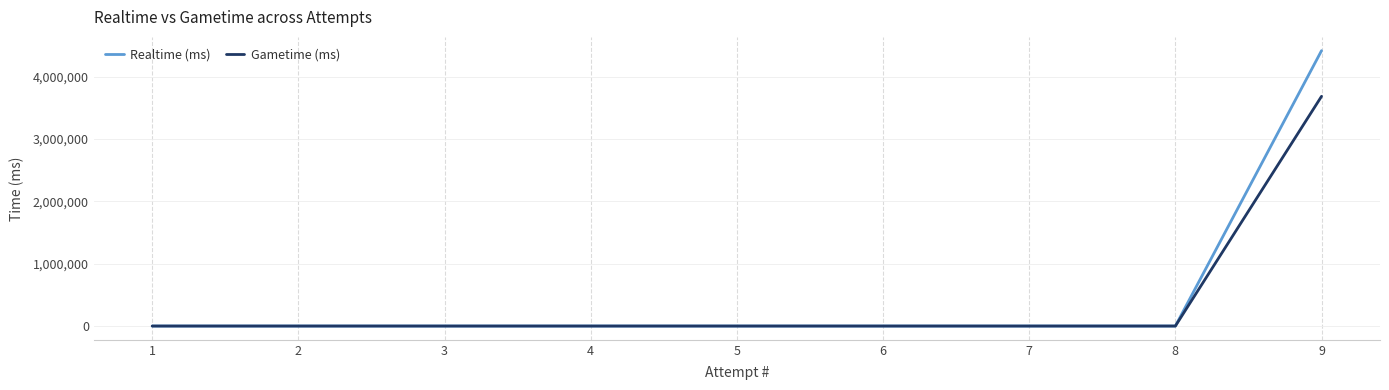

Which series has the largest total across all categories?

Realtime (ms)